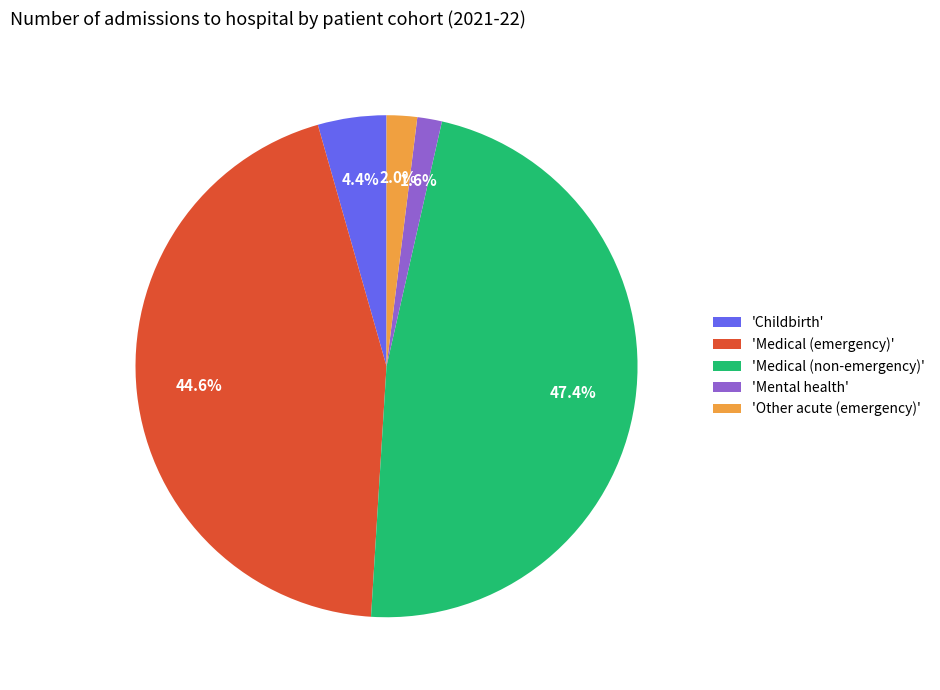

Is there any slice that represents more than half of the pie?

No